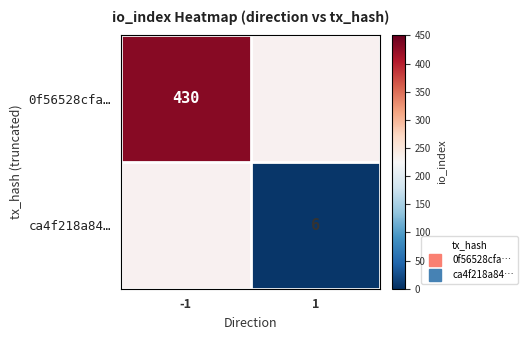

Which label corresponds to the largest value in the chart?

-1